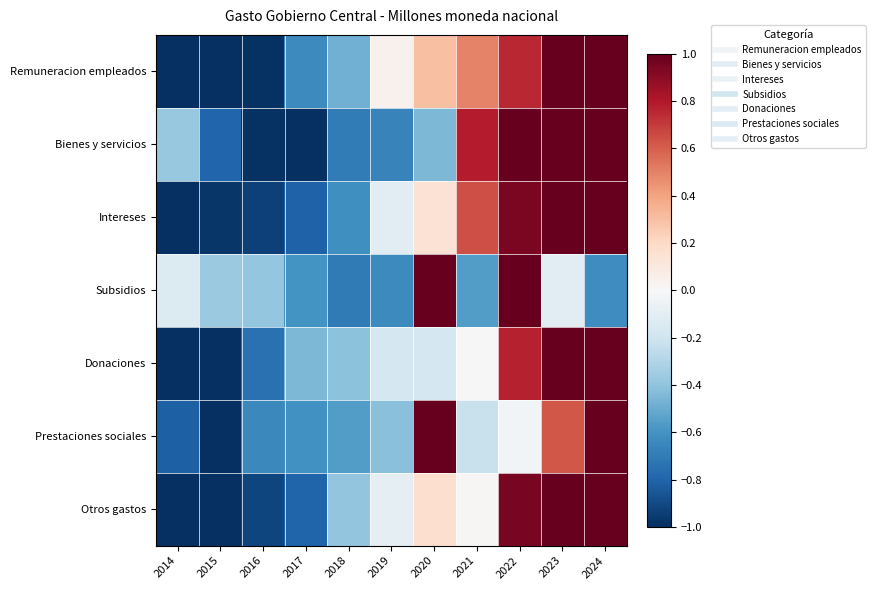

Which category has the lowest value across all series?

2014